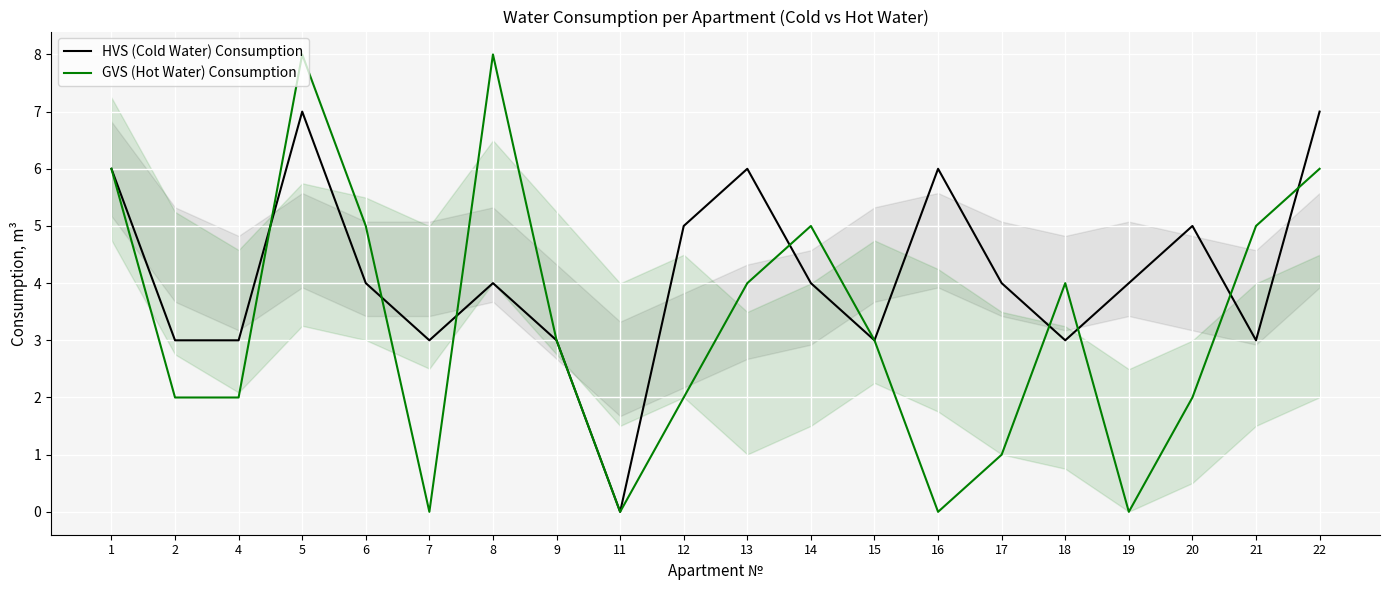

The value of GVS (Hot Water) Consumption at 6 is 5. True or false?

True